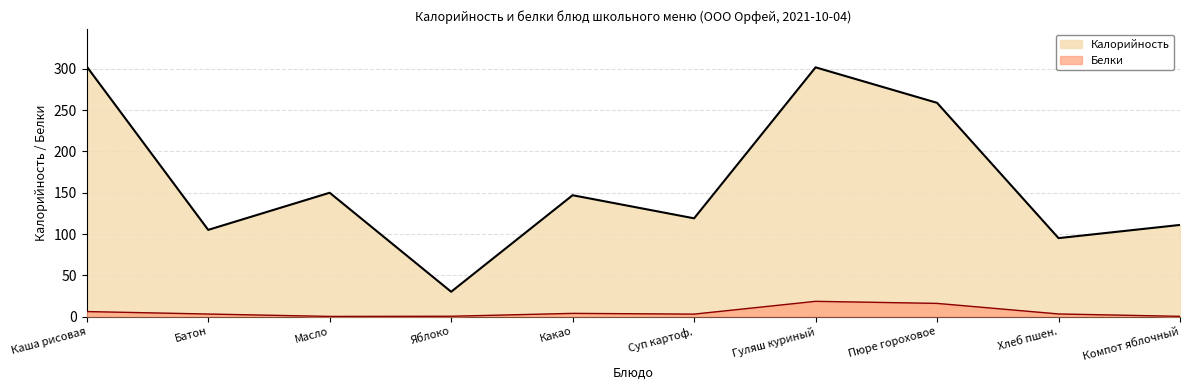

Rank the series by their maximum value, from highest to lowest.

Калорийность, Белки